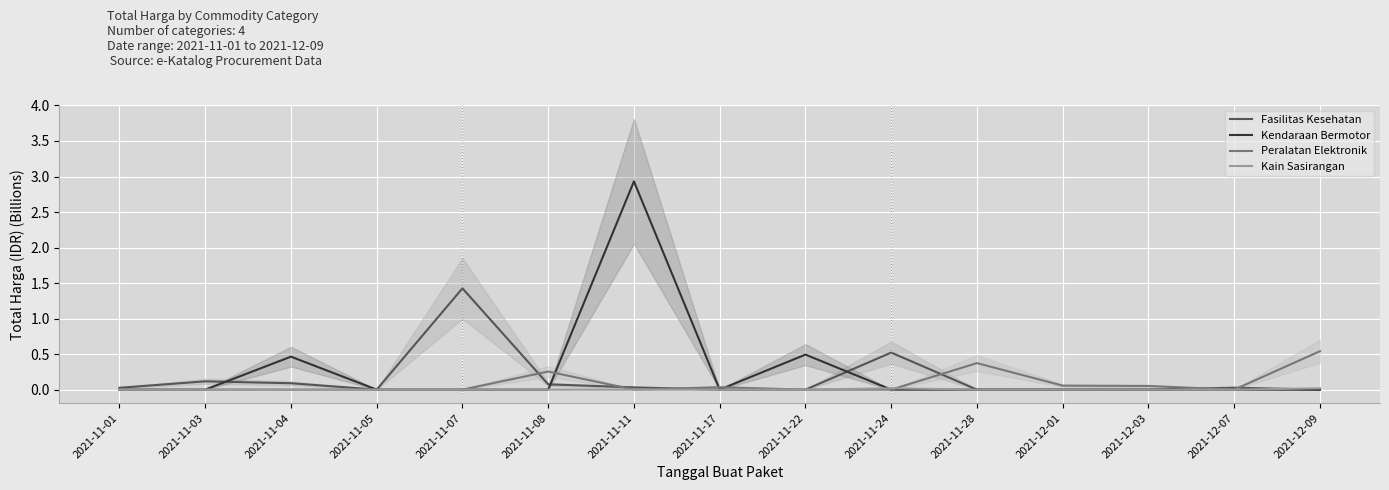

How many Kain Sasirangan values are between 0 and 1?

15